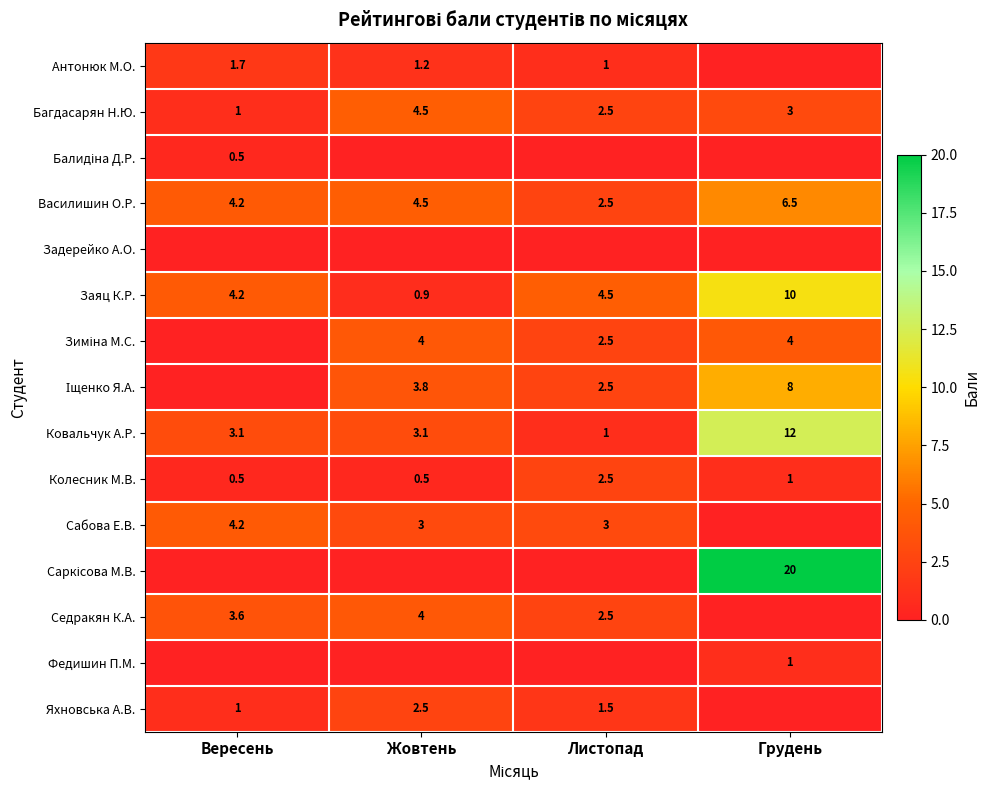

Which category has the lowest value in the Ковальчук А.Р. series?

Листопад